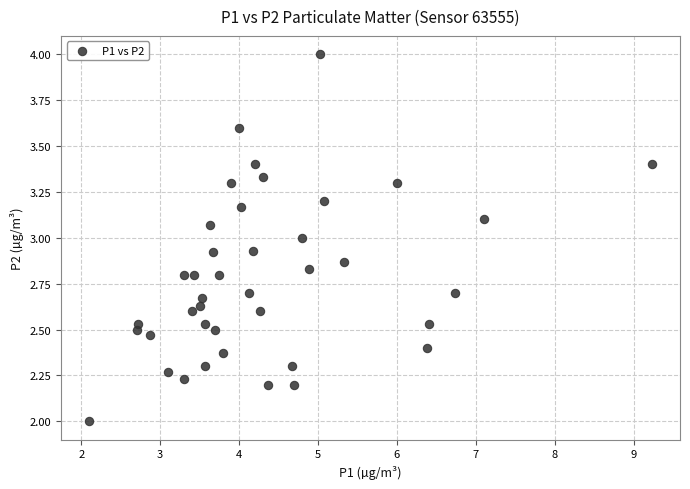

What is the range of Y values (max minus min)?

2.0